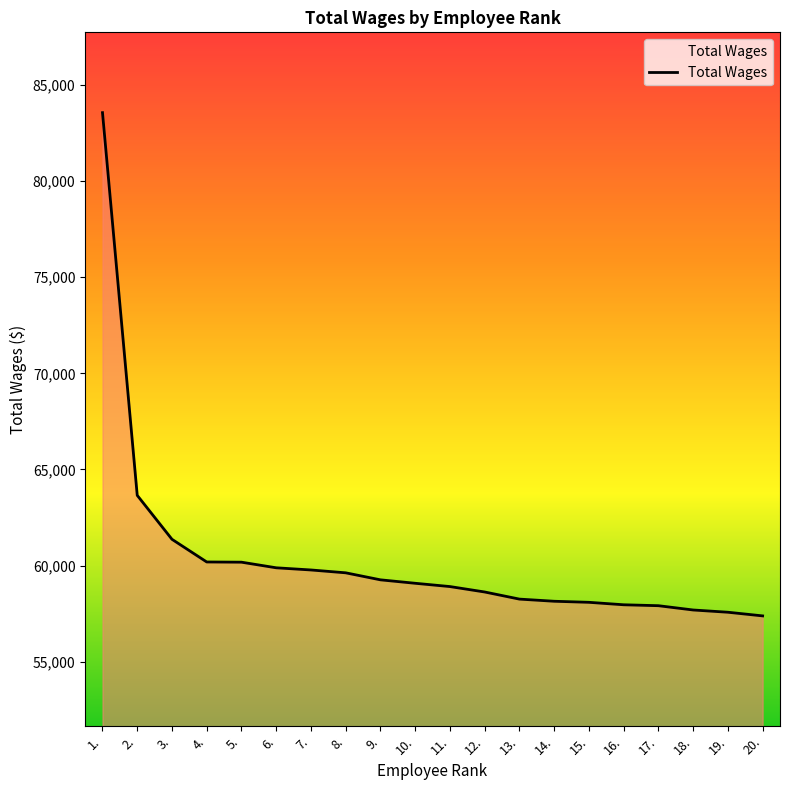

The value at 6. is 33628. True or false?

False